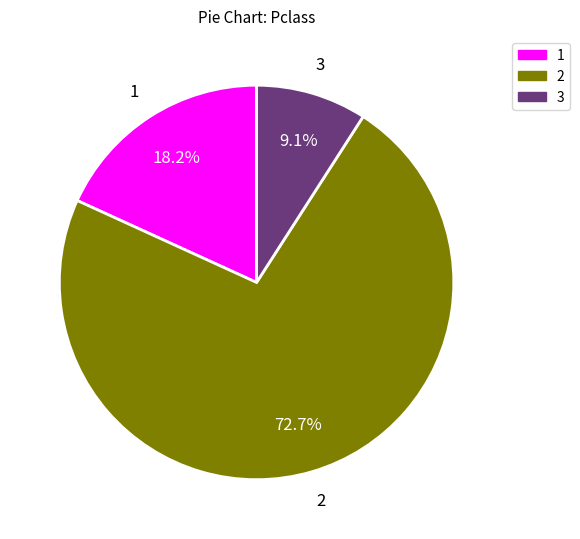

Rank the categories by value from lowest to highest.

3, 1, 2